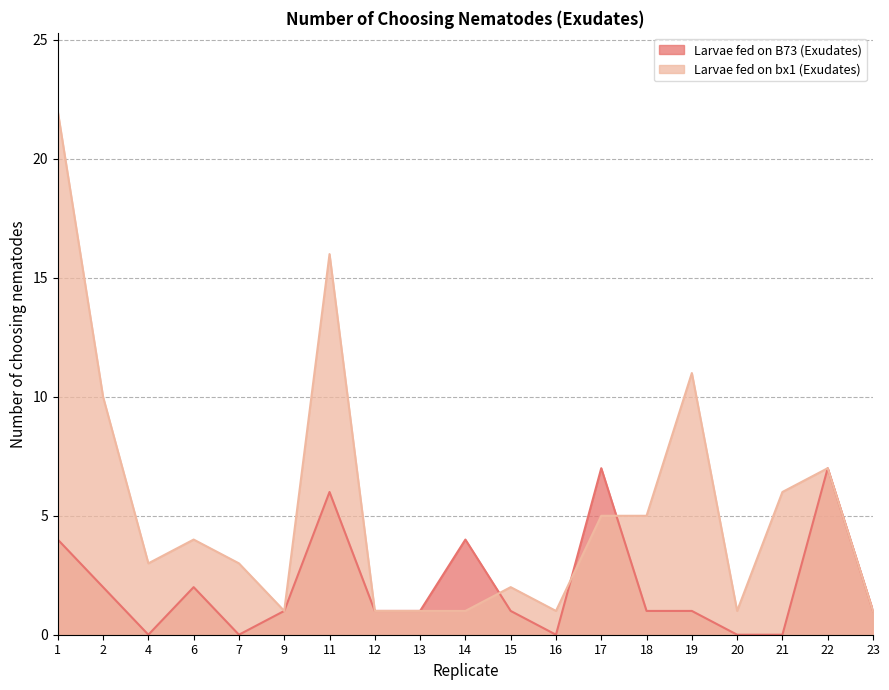

How many lines are shown in the chart?

2